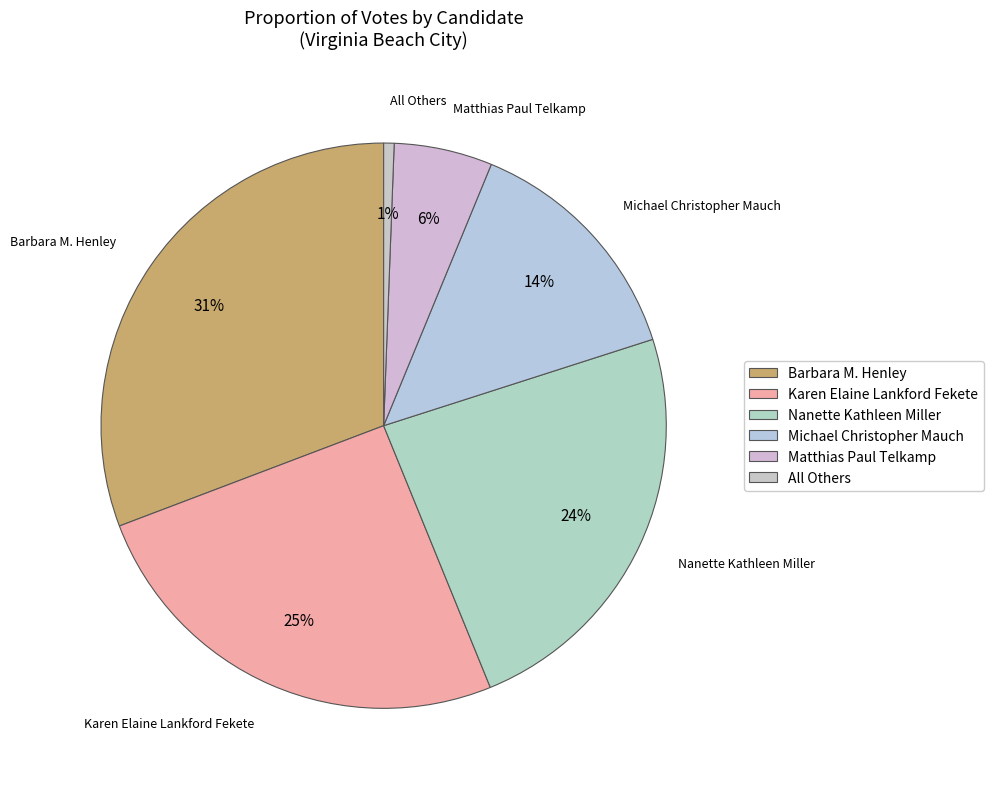

To the nearest percent, what portion does Michael Christopher Mauch represent?

14%